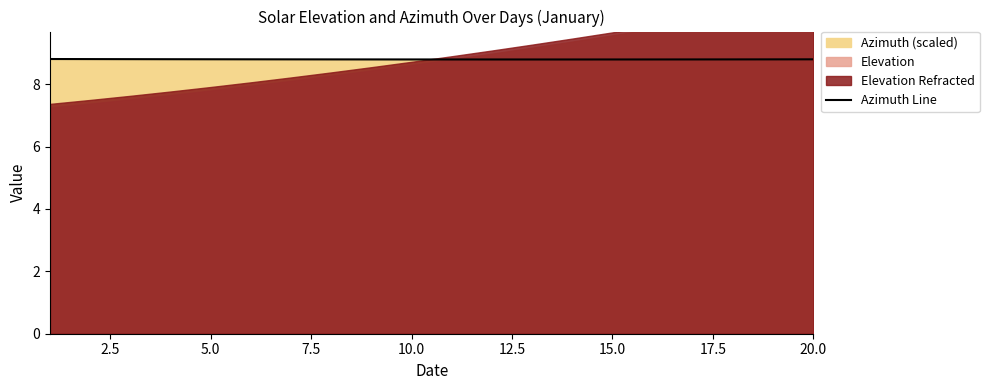

What is the maximum value for Azimuth Line?

8.8